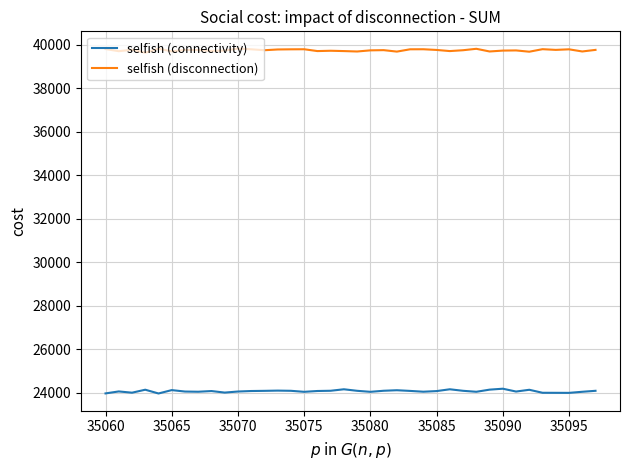

Which series has the largest total across all categories?

selfish (disconnection)